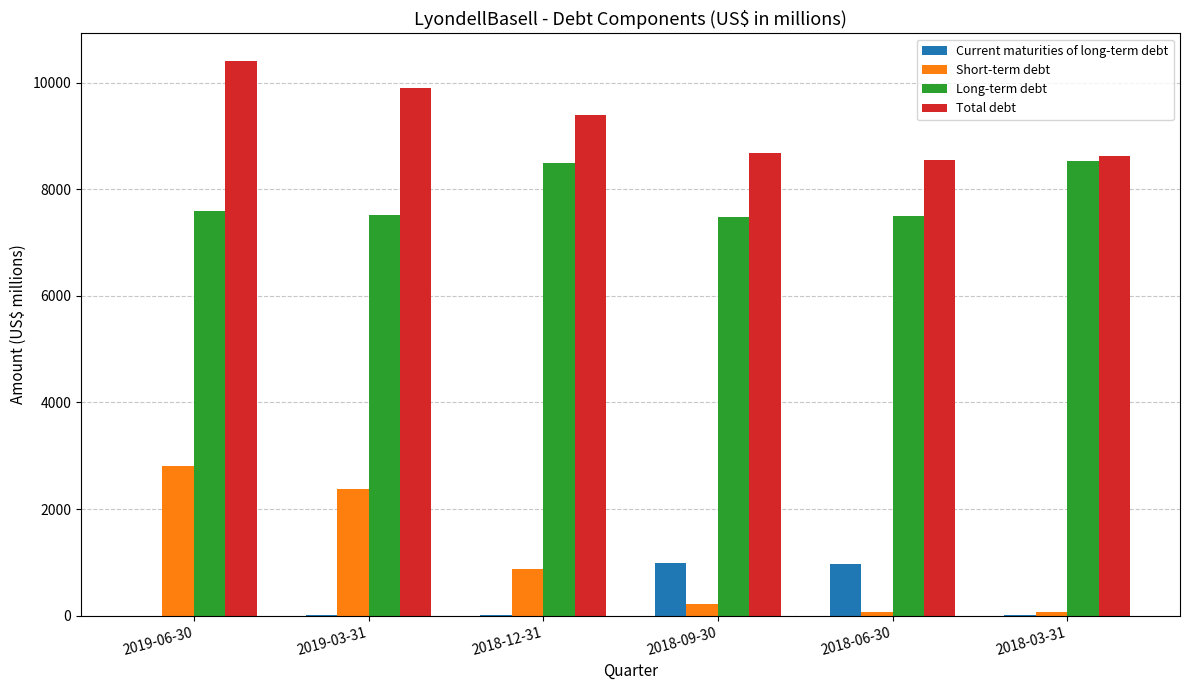

Does the chart contain stacked bars?

No